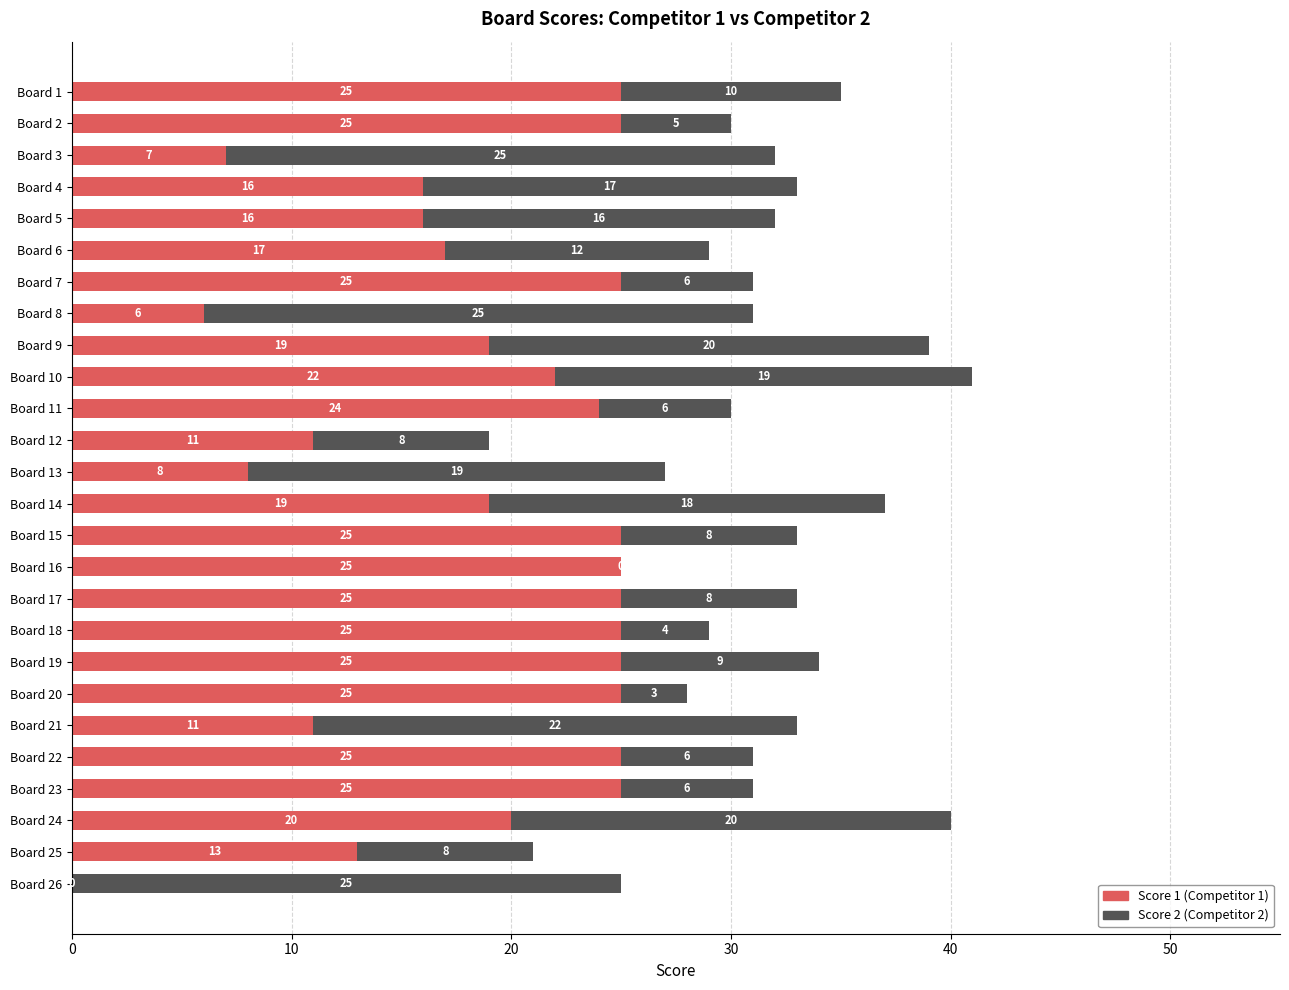

What is the total value across all series at Board 16?

25